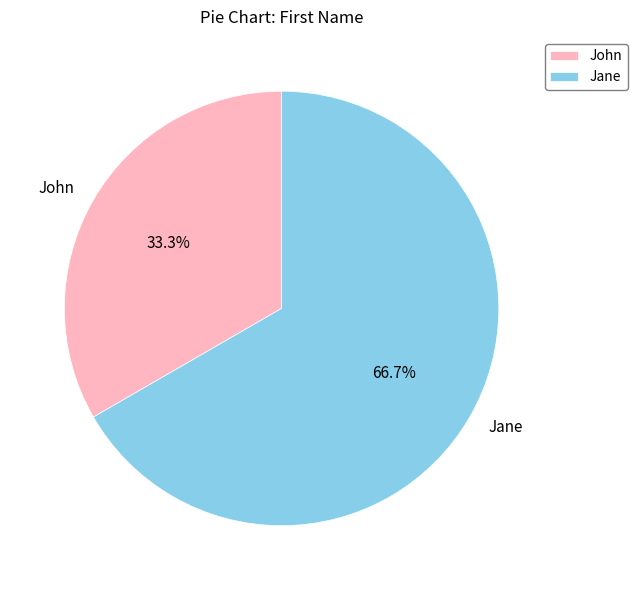

Is the sum of Jane and John greater than half?

Yes